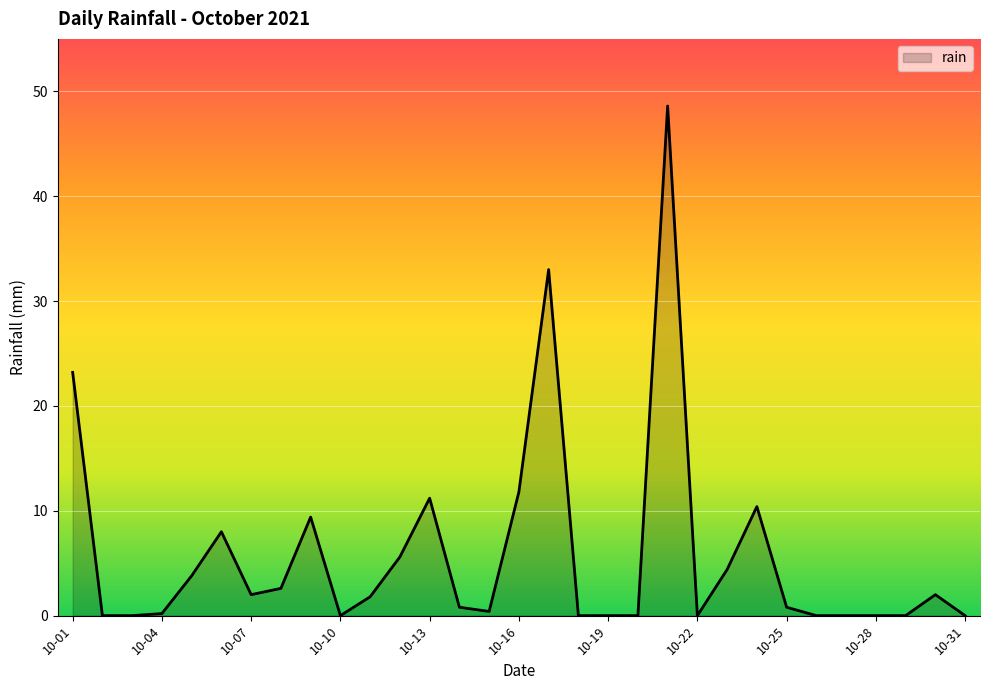

What is the greatest value displayed?

48.6